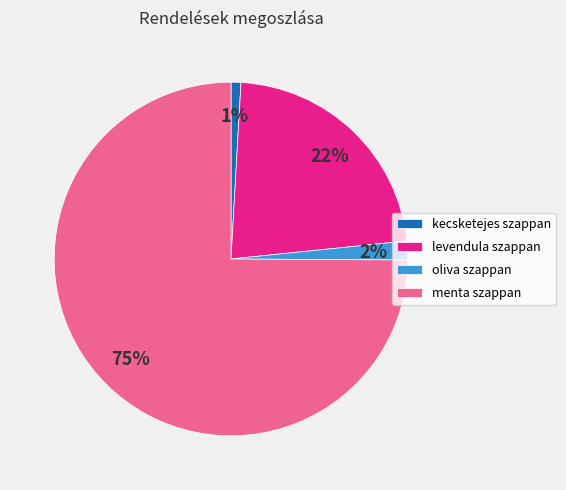

Approximately how many times larger is the value at levendula szappan compared to menta szappan?

0.3